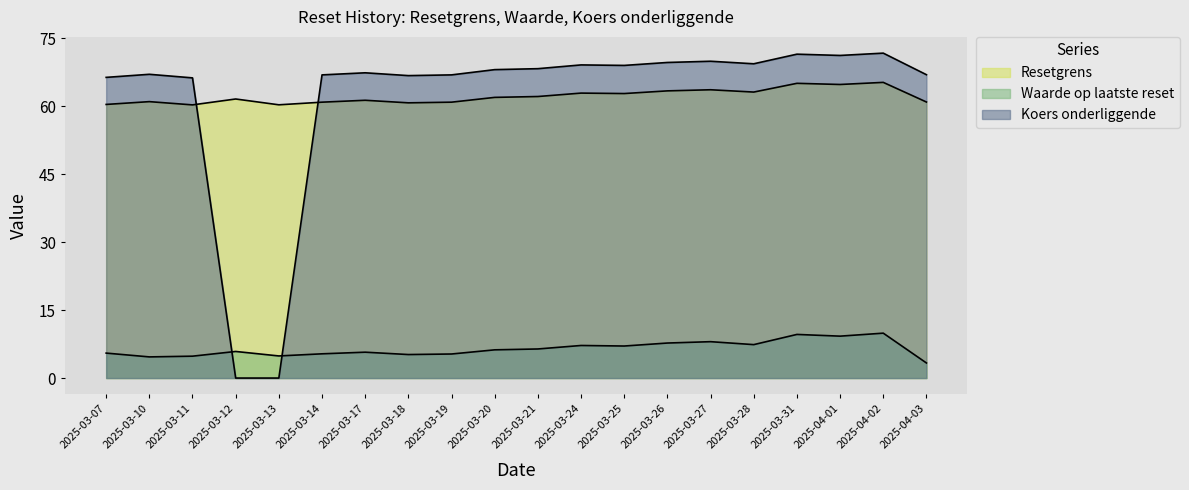

Where is the first local minimum for Resetgrens?

2025-03-11